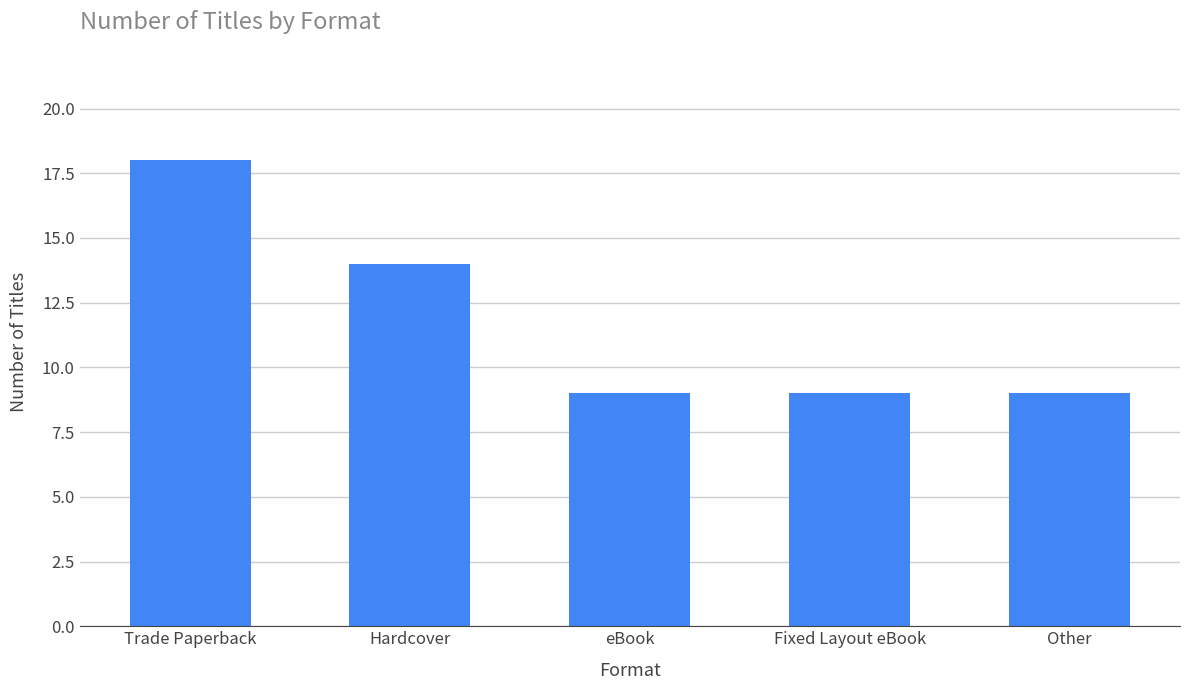

What is the value of the 1st bar from the left?

18